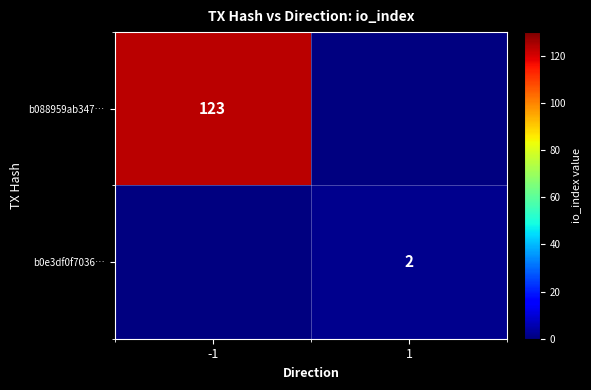

Is the value of b088959ab347… at -1 greater than the value of b0e3df0f7036… at 1?

Yes